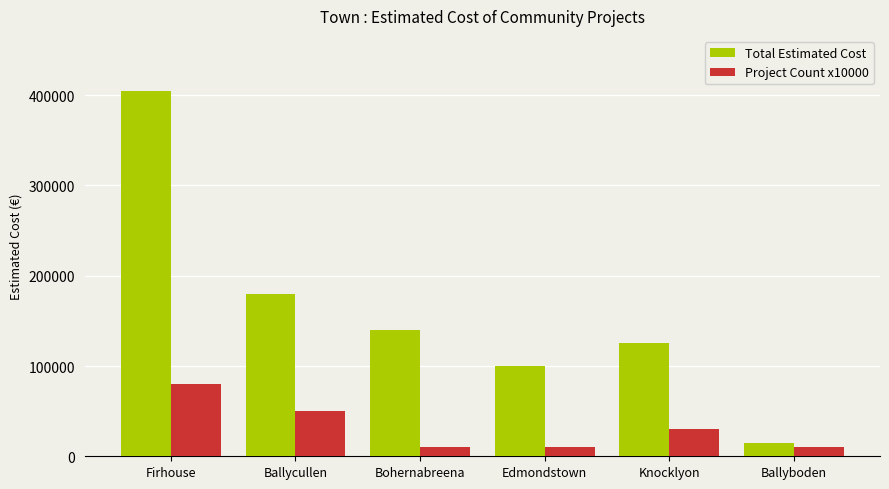

Reading left to right, what are all the values shown in this chart?

Total Estimated Cost: 405000	180000	140000	100000	125000	15000
Project Count x10000: 80000	50000	10000	10000	30000	10000